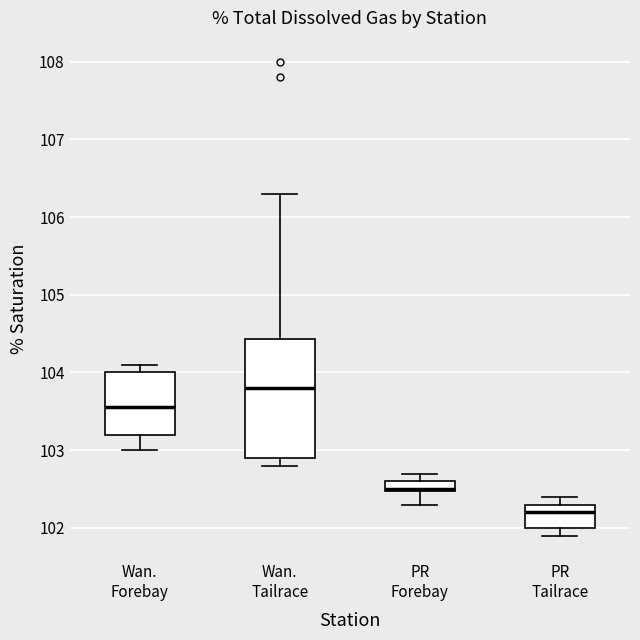

Comparing the boxes themselves (not the whiskers), which one is the tallest?

Wan. Tailrace